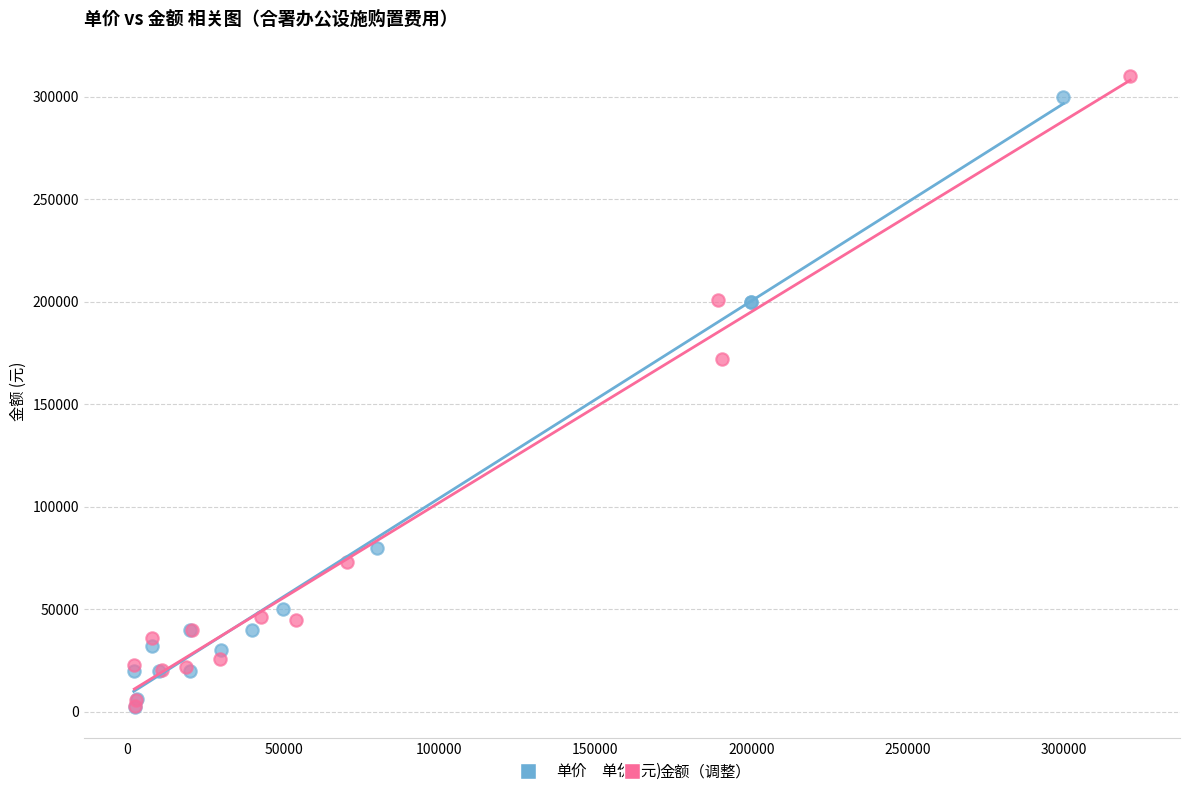

Which series has the largest Y range (max minus min)?

金额（调整）